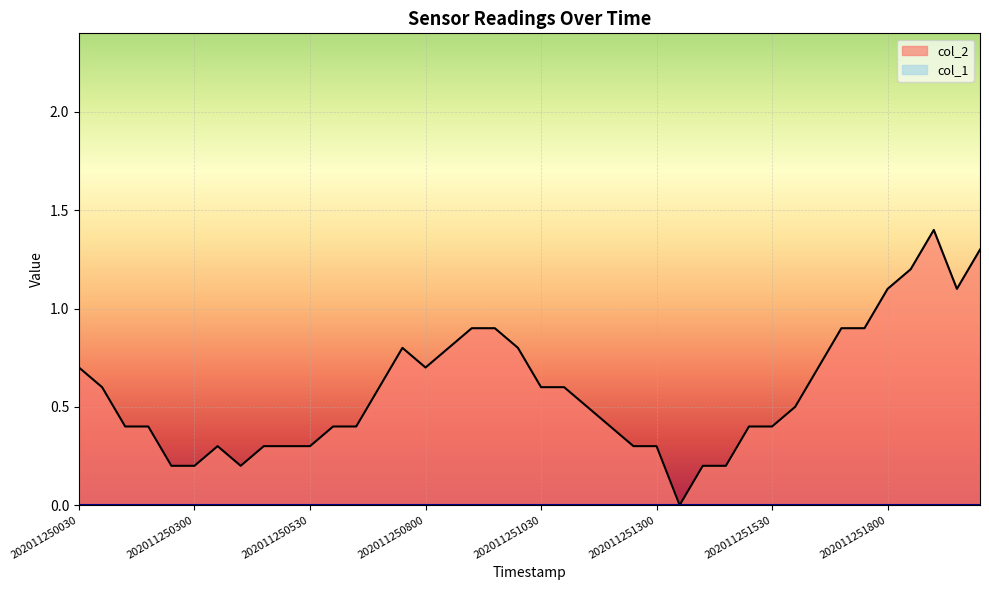

Reading right to left, what are all the values shown in this chart?

1.3	1.1	1.4	1.2	1.1	0.9	0.9	0.7	0.5	0.4	0.4	0.2	0.2	0.0	0.3	0.3	0.4	0.5	0.6	0.6	0.8	0.9	0.9	0.8	0.7	0.8	0.6	0.4	0.4	0.3	0.3	0.3	0.2	0.3	0.2	0.2	0.4	0.4	0.6	0.7